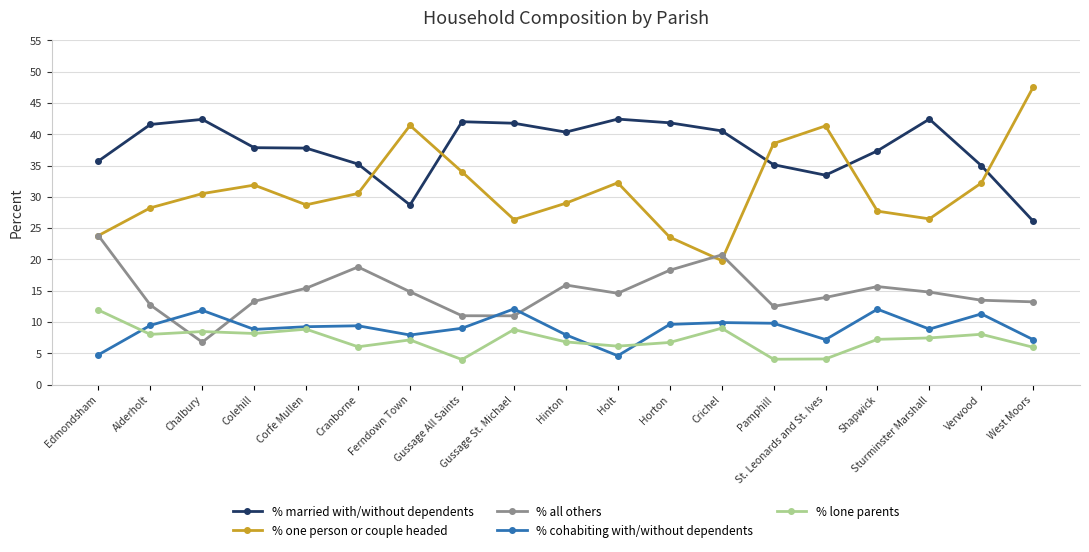

The value of % all others at Sturminster Marshall is 14.8. True or false?

True